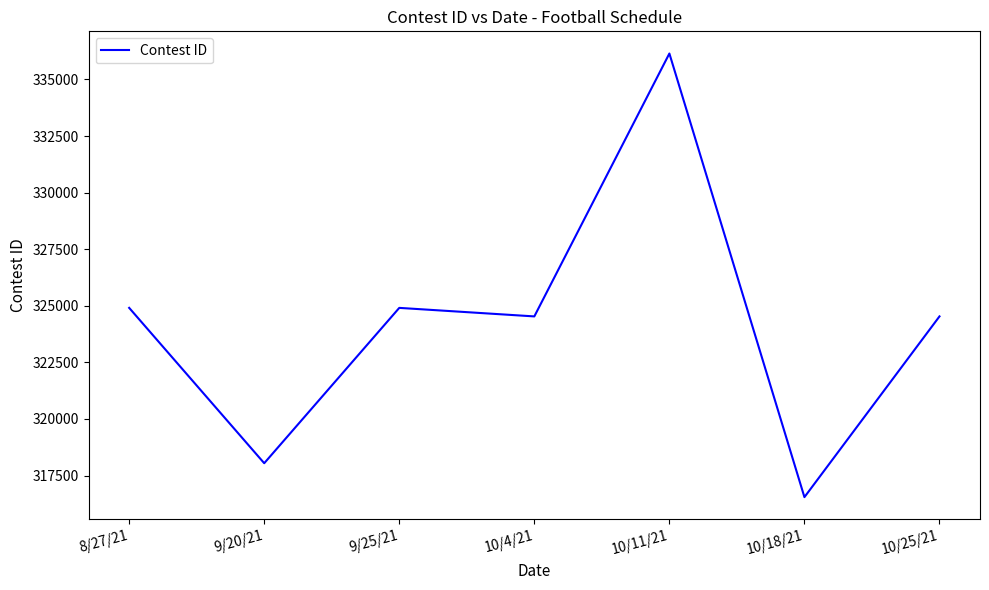

The value at 10/18/21 is 174798. True or false?

False